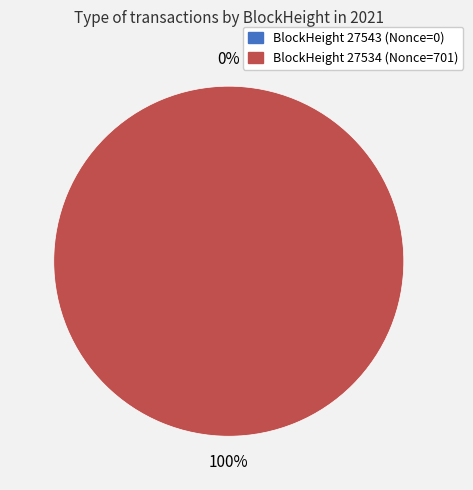

Is the sum of 27543 and 27534 greater than half?

Yes